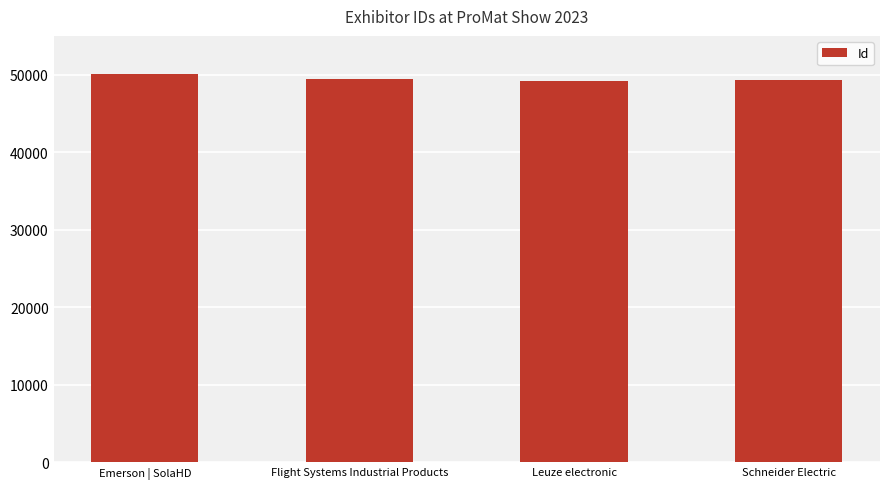

What is the minimum value shown in the chart?

49153